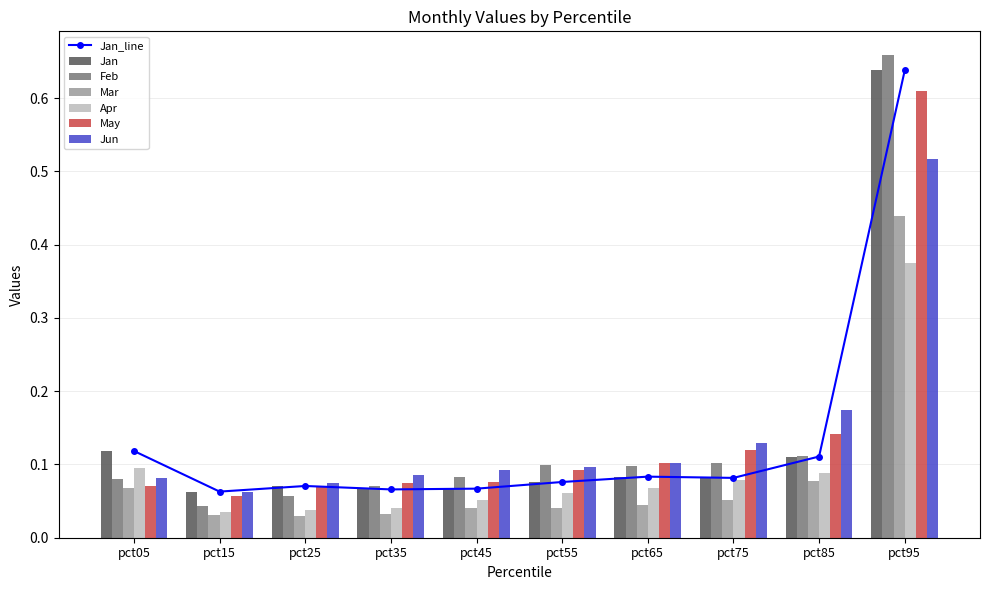

At which category is the sum across all series the highest?

pct95